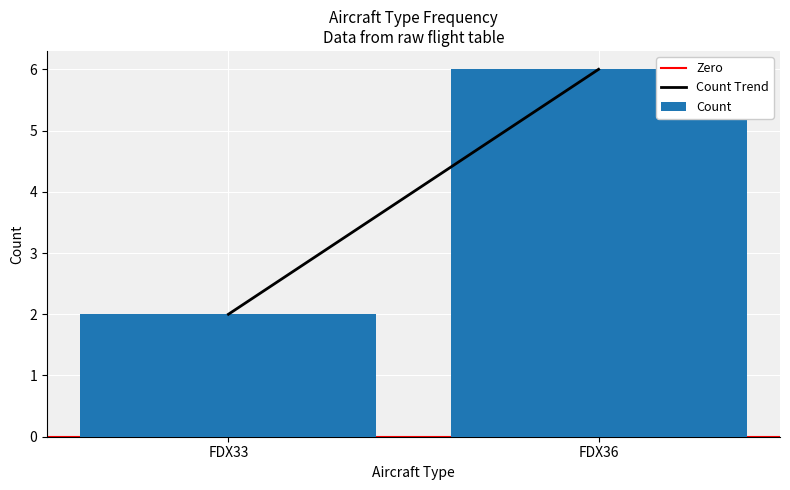

Which category has the highest value across all series?

FDX36